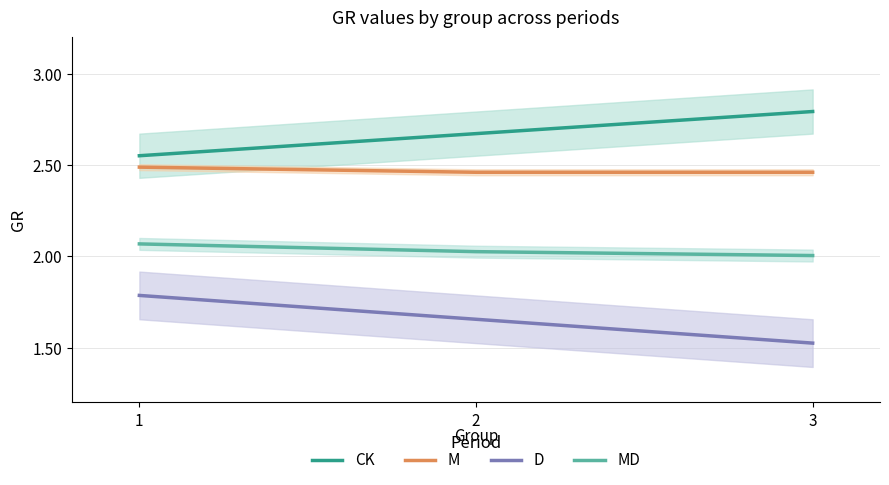

How many M values are between 2 and 3?

3